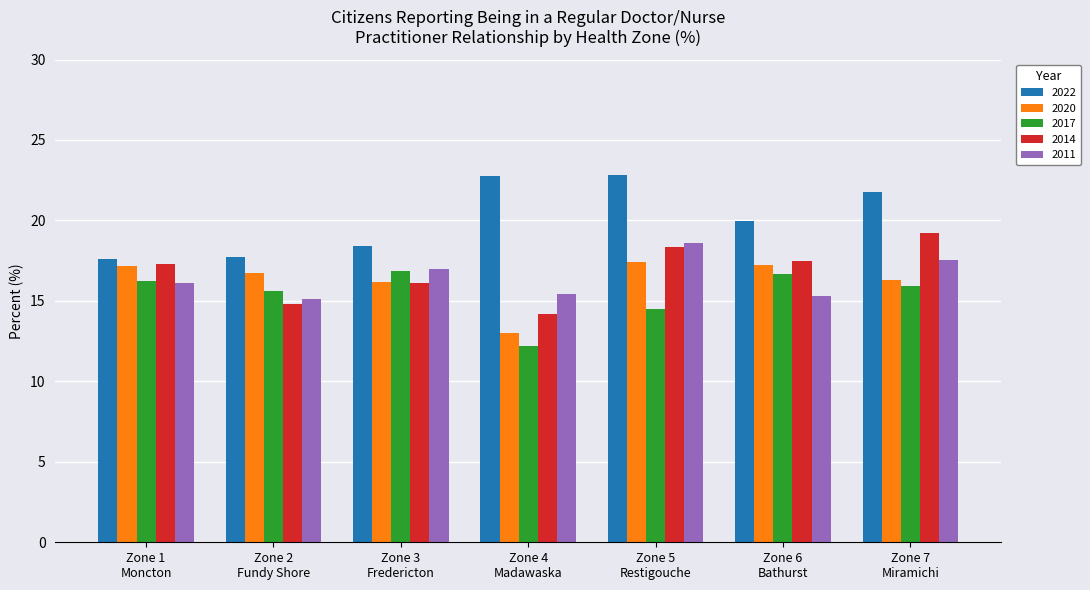

Which series has the largest total across all categories?

2022